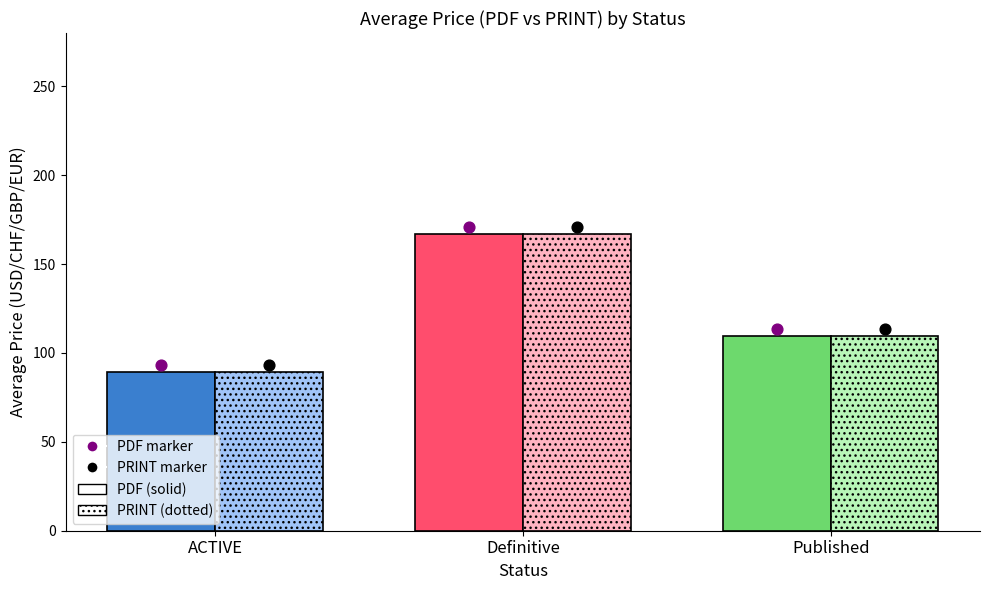

At how many categories does at least one series exceed 101?

2